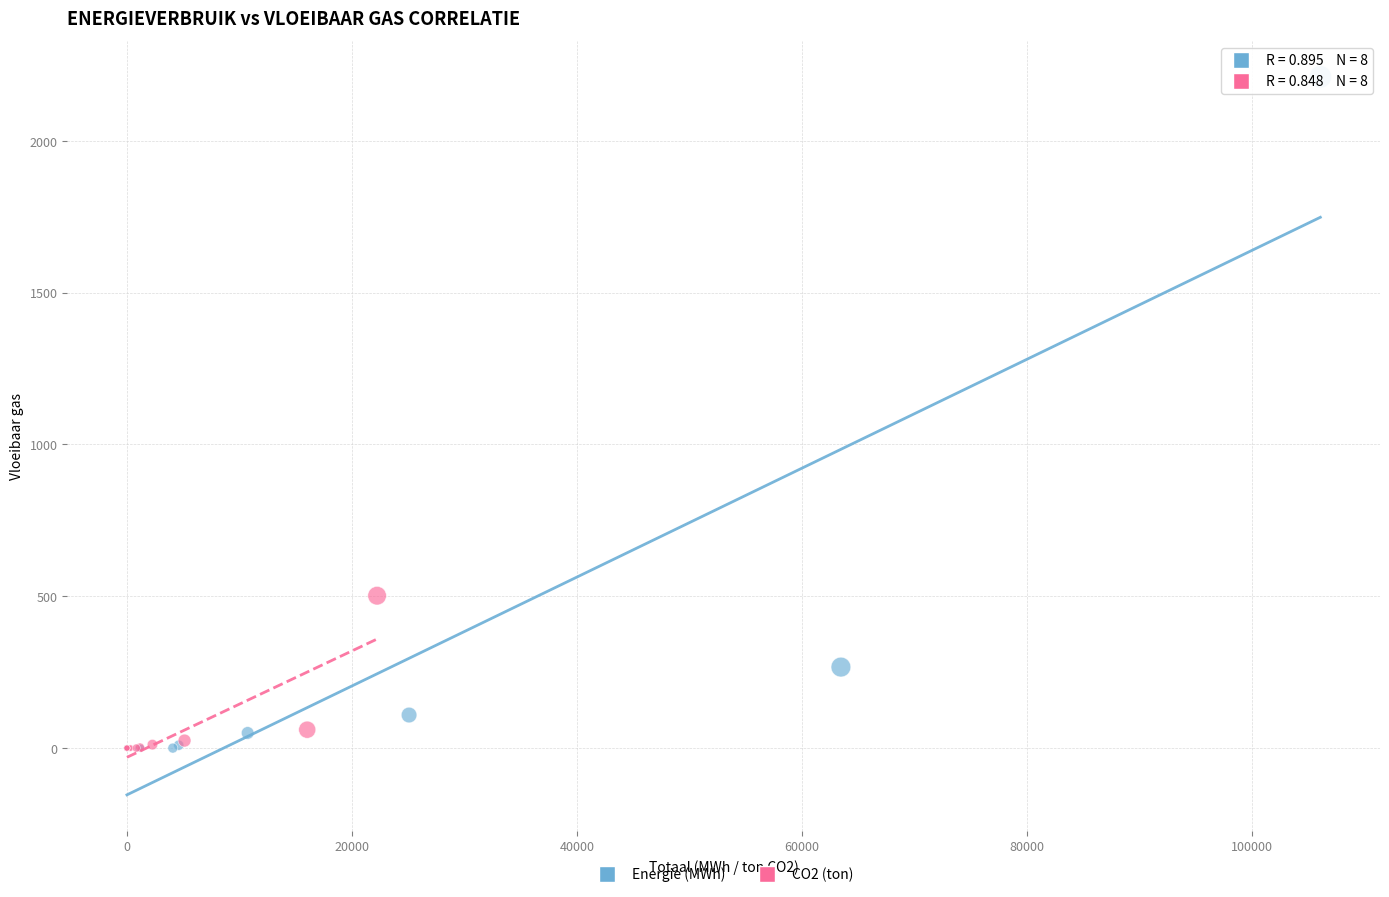

Which series has the largest Y range (max minus min)?

Energie (MWh)